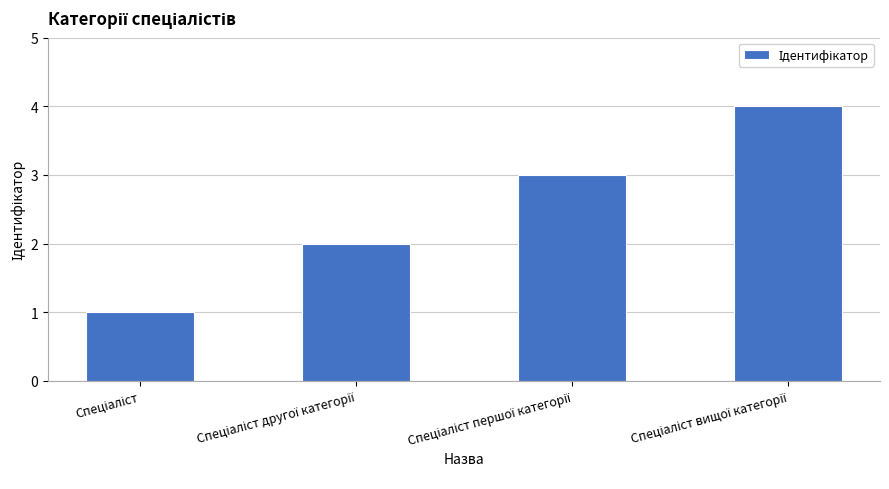

What is the difference between the maximum and second lowest values?

2